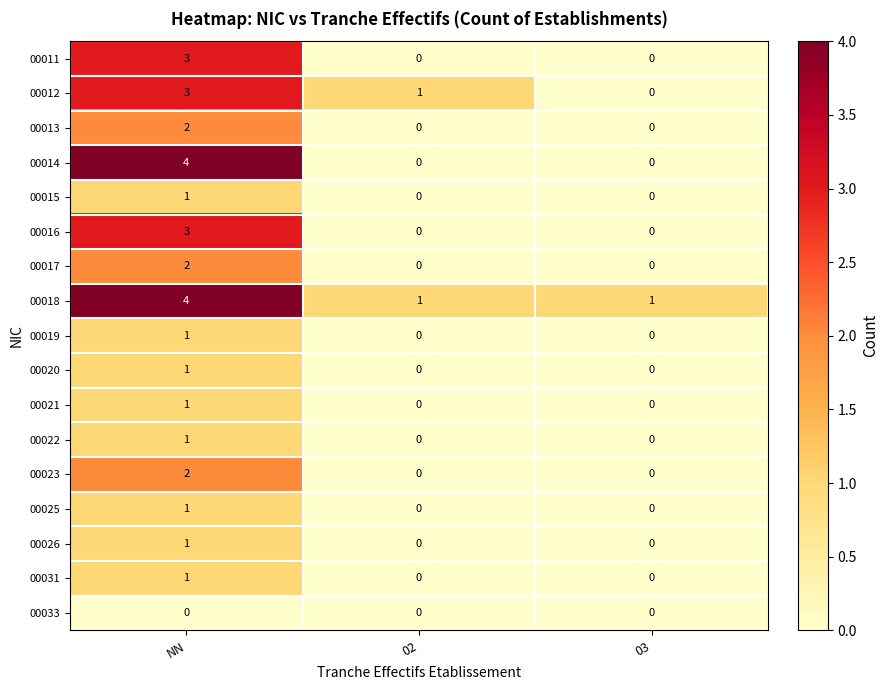

Which category has the highest value across all series?

NN